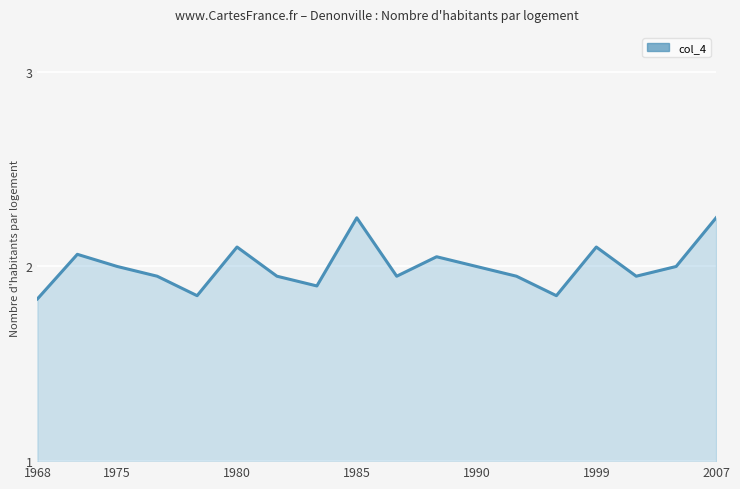

The value at 1985 is 3.1. True or false?

False